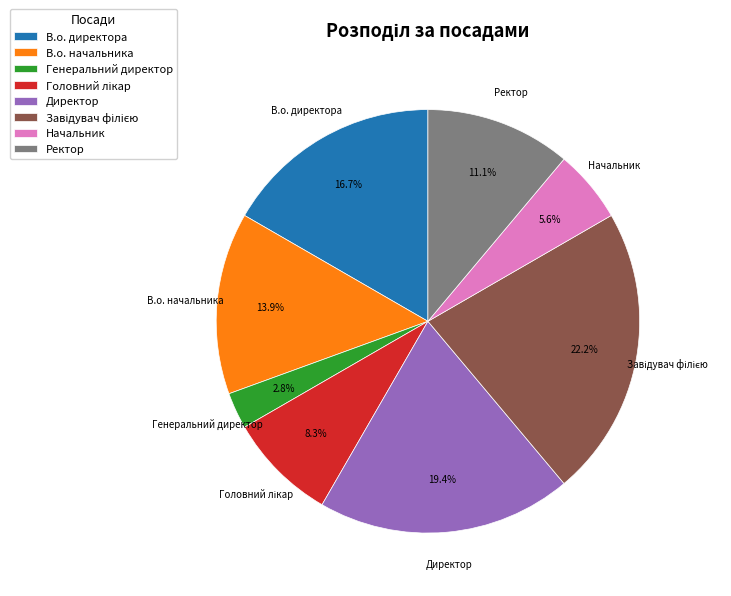

To the nearest percent, what is the difference between the largest and smallest slice percentages?

19%